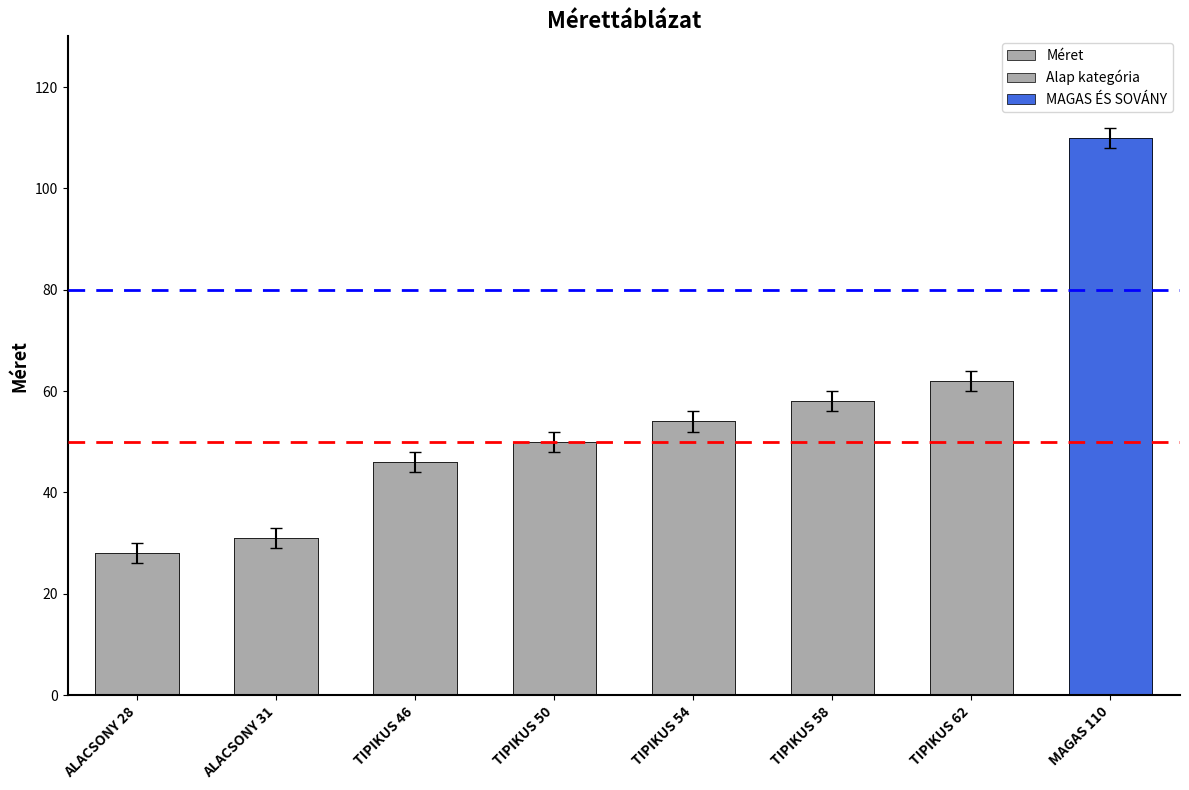

What is the change in value from ALACSONY 31 to MAGAS 110?

+79